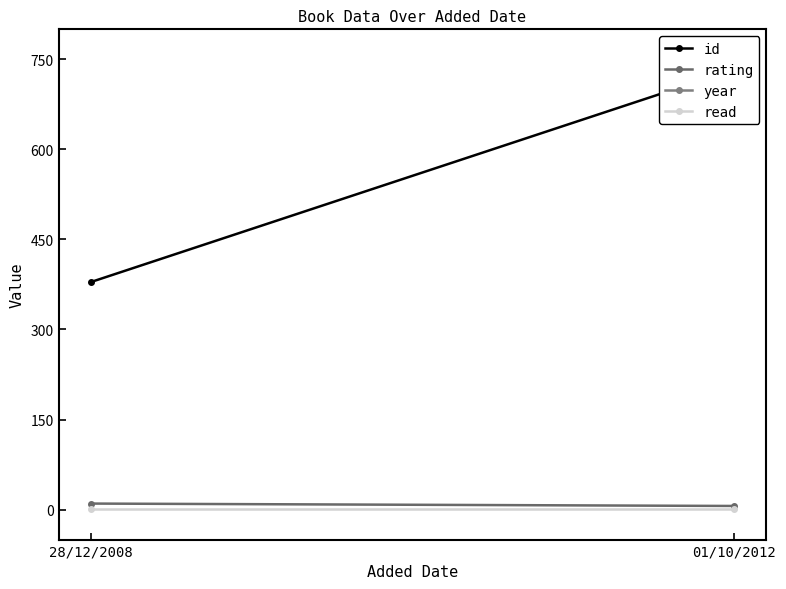

Which series has the largest total across all categories?

year